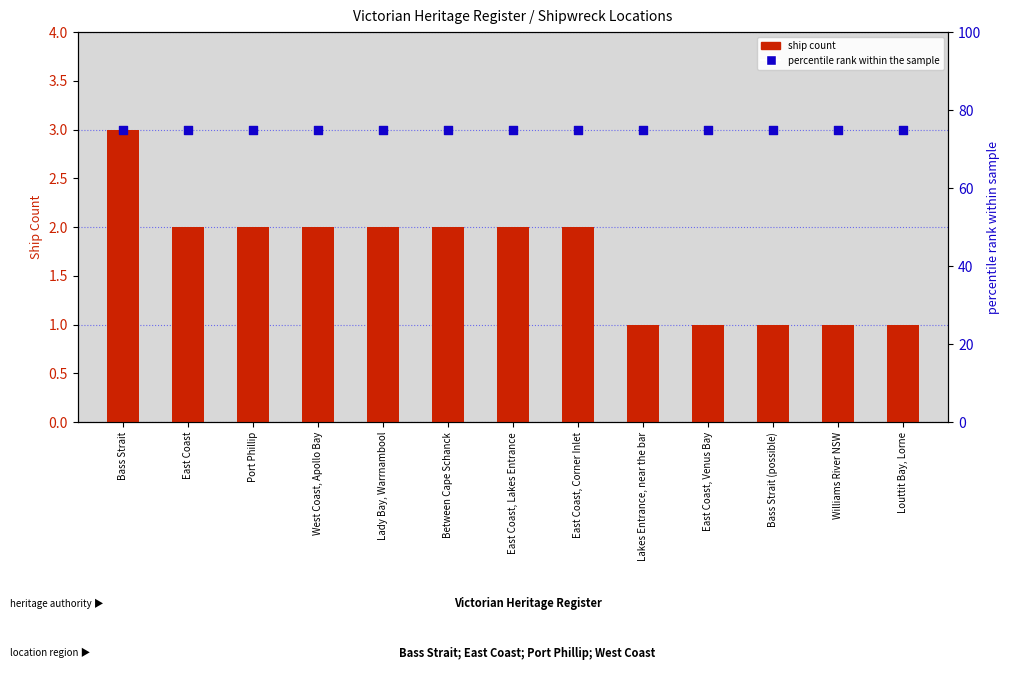

What is the total value across all series at Williams River NSW?

76